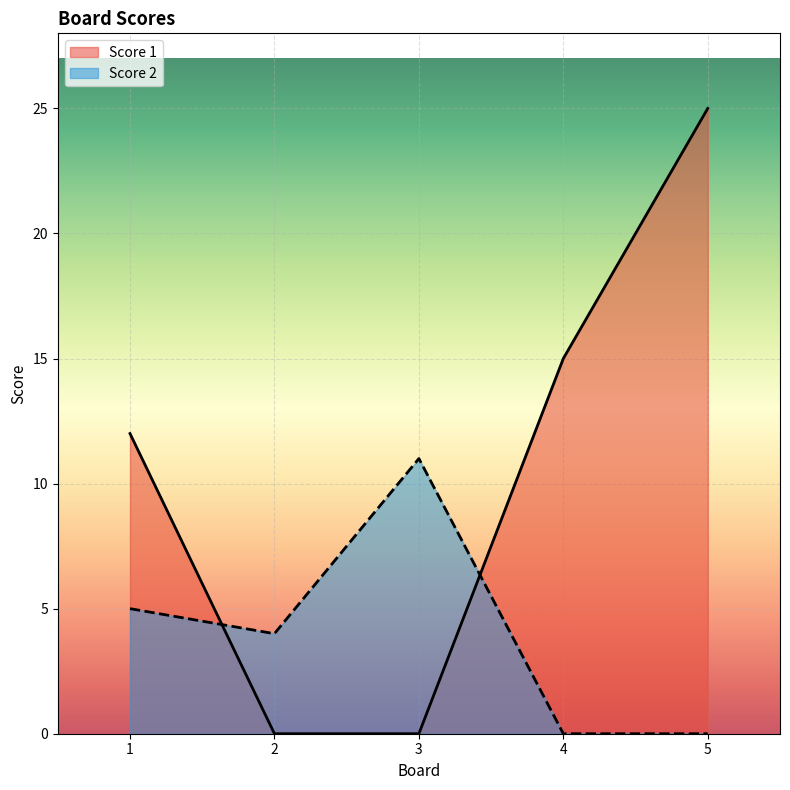

The Score 2 series shows 7 at 4. True or false?

False